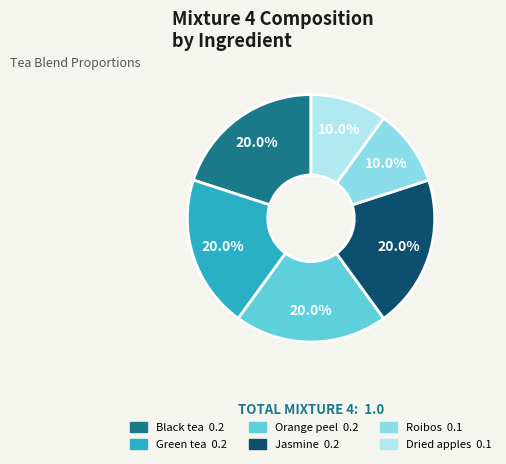

Does Dried apples account for over 50% of the chart?

No